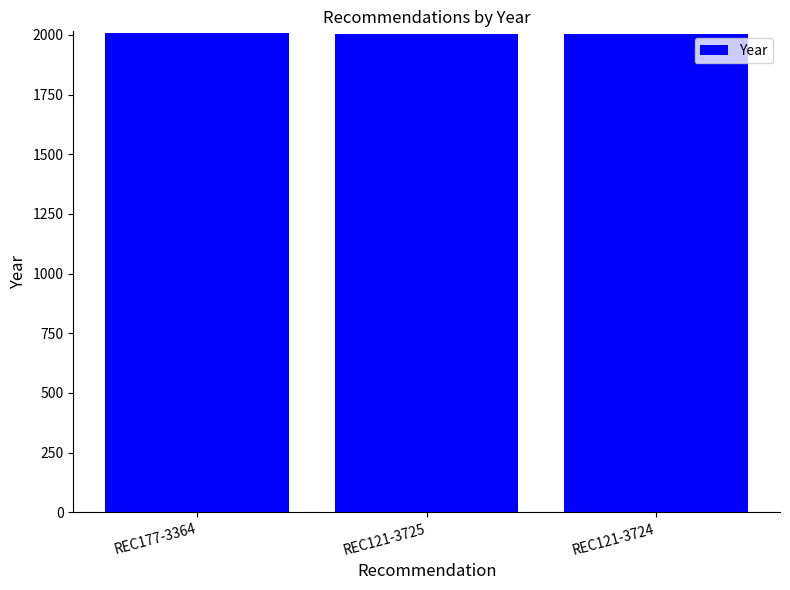

What is the maximum value shown in the chart?

2010